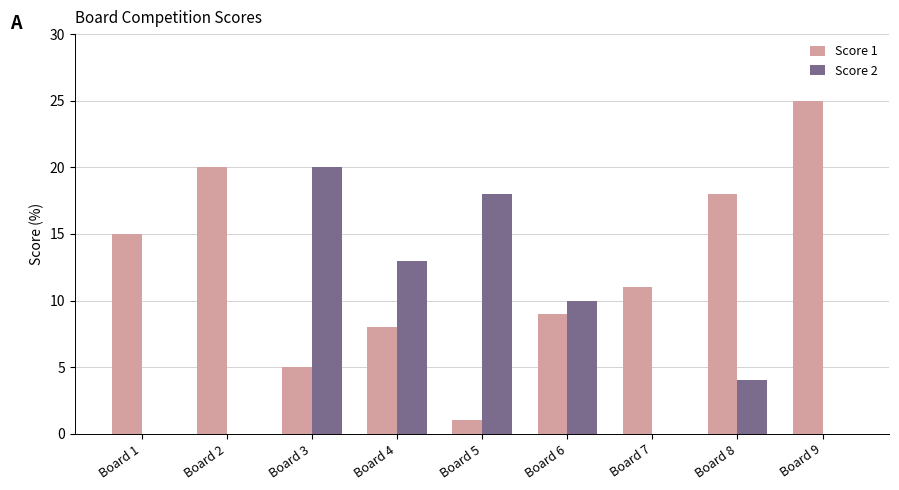

Reading left to right, list all the values displayed in this chart.

Score 1: 15	20	5	8	1	9	11	18	25
Score 2: 0	0	20	13	18	10	0	4	0